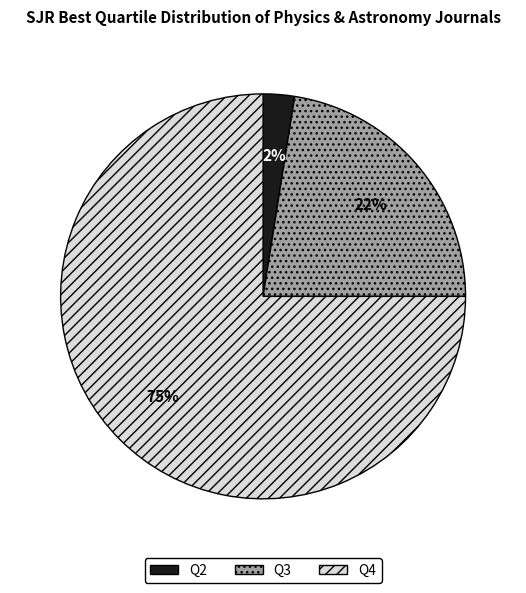

What is the largest slice in the pie chart?

Q4